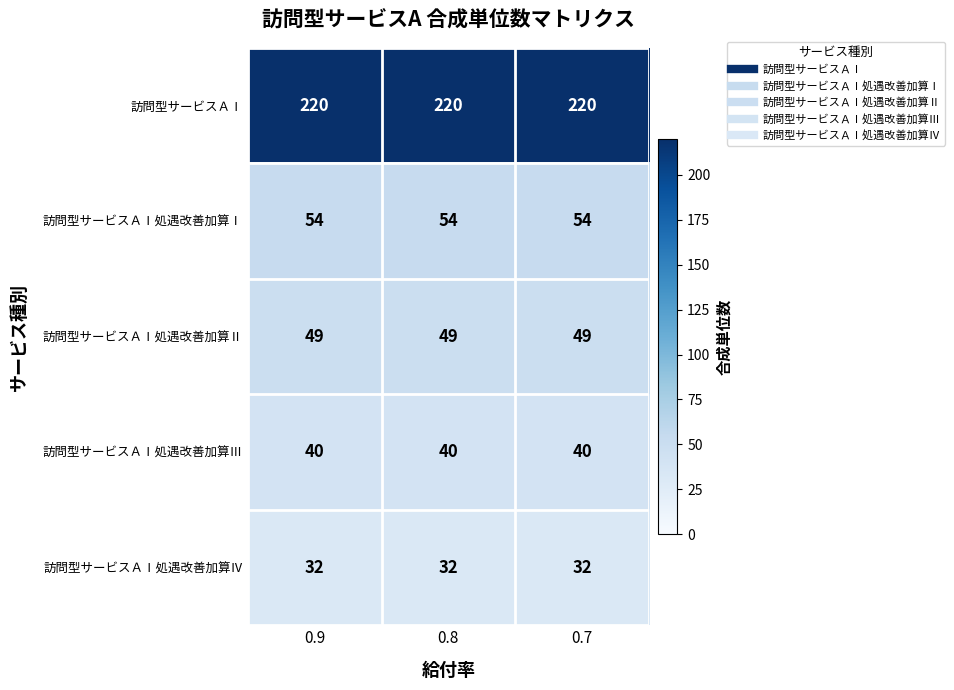

What is the maximum value for 訪問型サービスＡⅠ処遇改善加算Ⅲ?

40